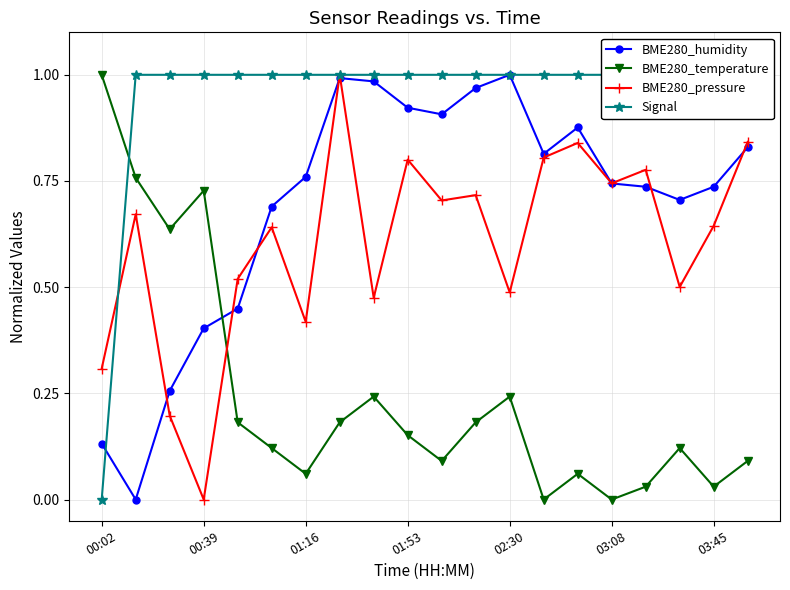

How many lines are shown in the chart?

4